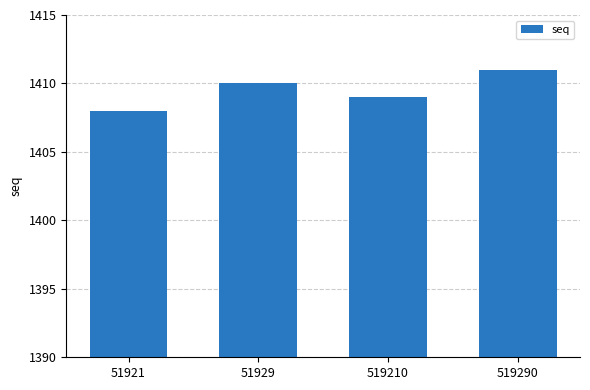

Between 519290 and 51929, which is larger?

519290